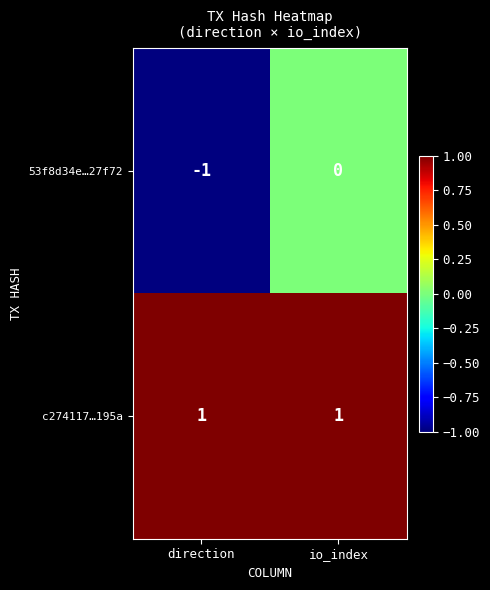

At which label does 53f8d34e…27f72 reach its minimum?

direction